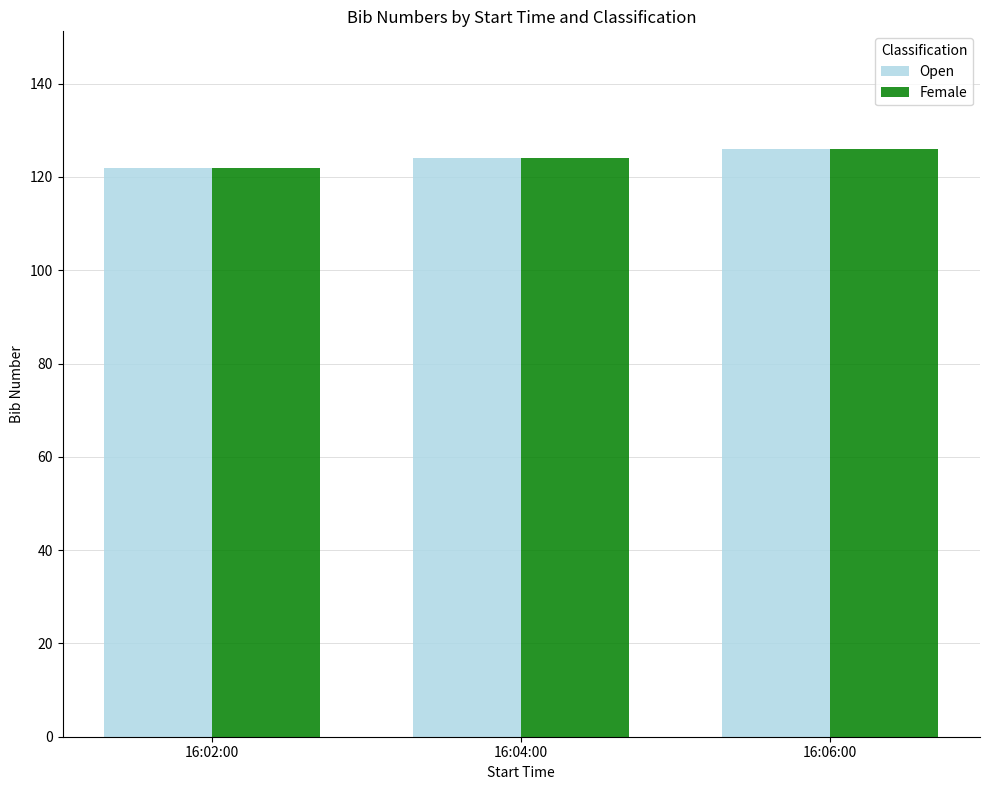

How many bars are there in total?

6